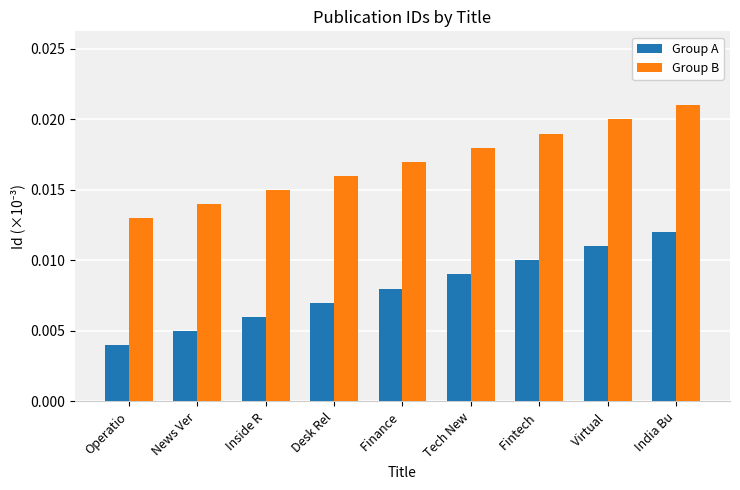

At how many categories does at least one series exceed 0?

9